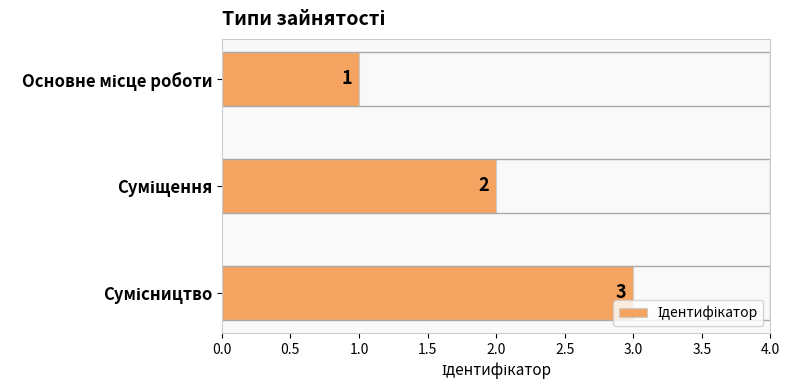

Count the values in the range 1 to 3.

3